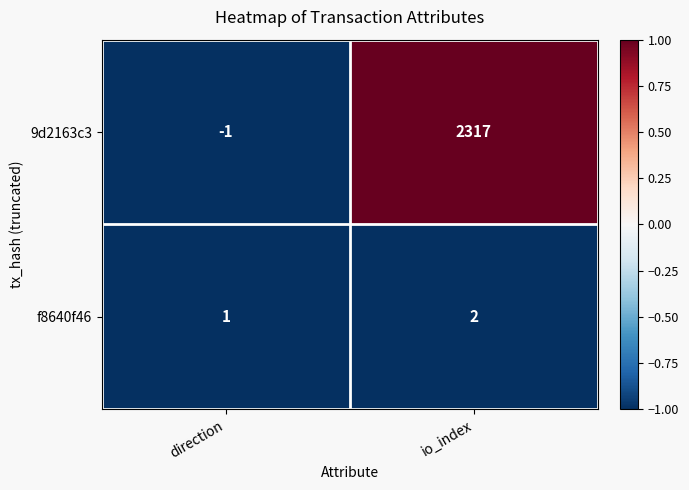

Where is f8640f46 nearest to the value 1?

direction